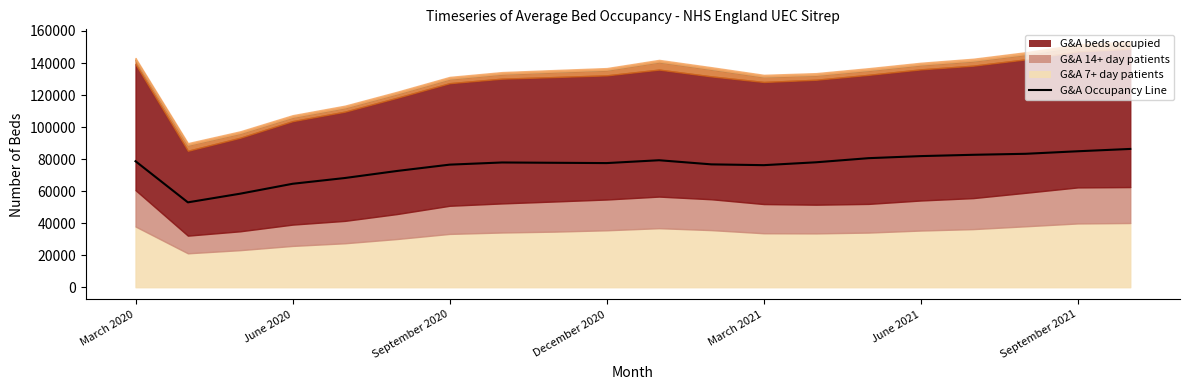

How many values are below 77889?

10